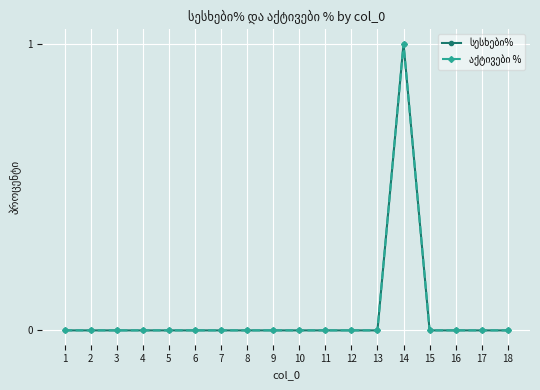

True or false: აქტივები % and სესხები% intersect in this chart.

False